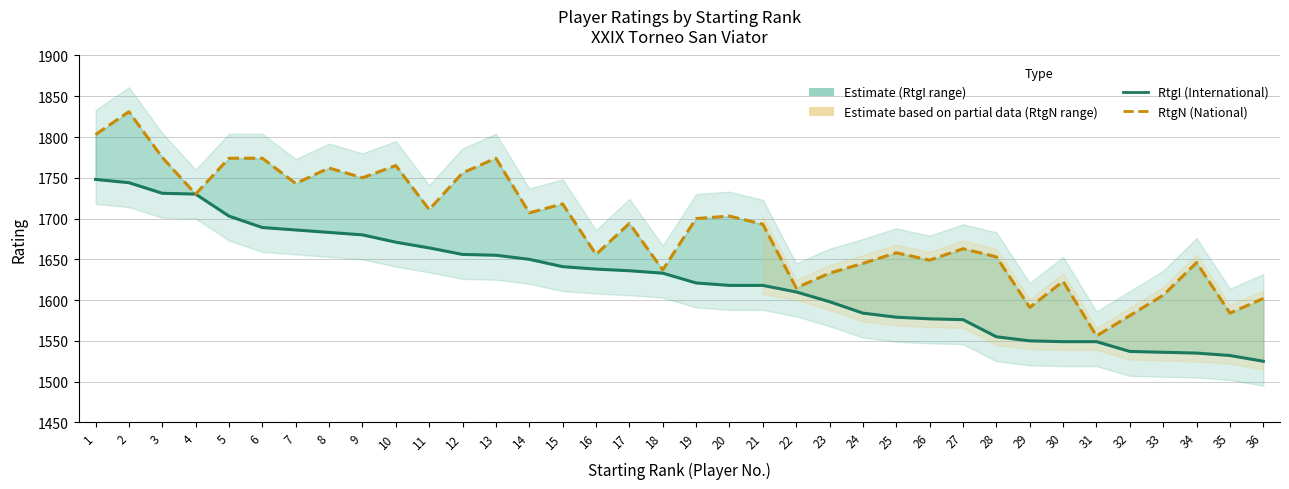

True or false: RtgI (International) and RtgN (National) cross at least once.

False